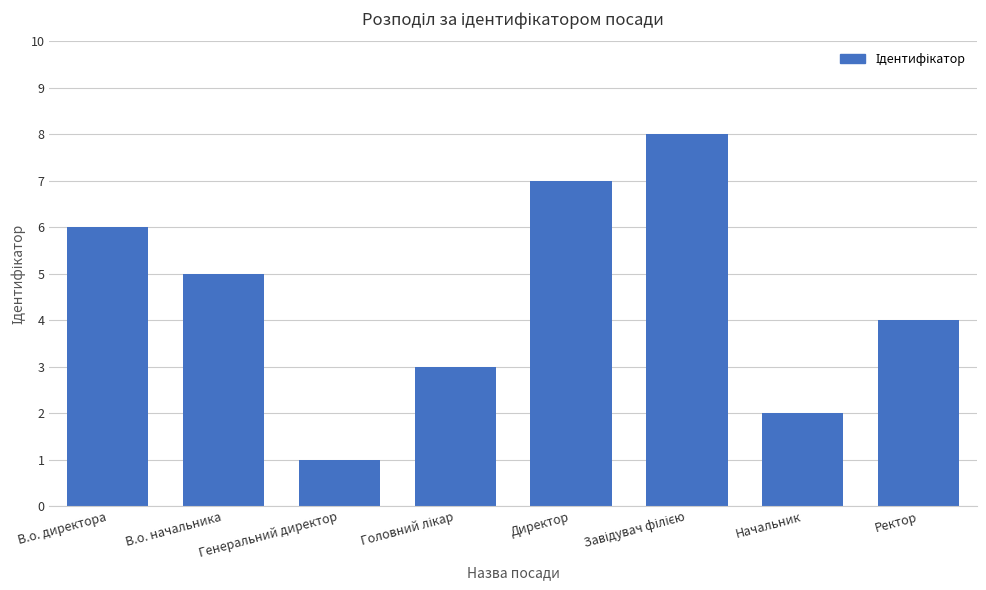

What position from the left is Ректор?

8